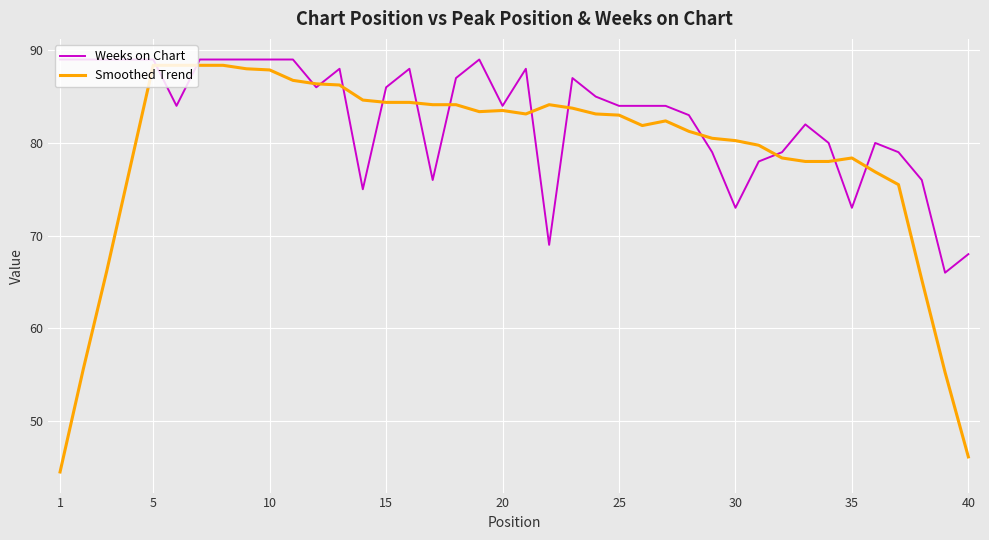

Which series has the largest range (max minus min)?

Smoothed Trend